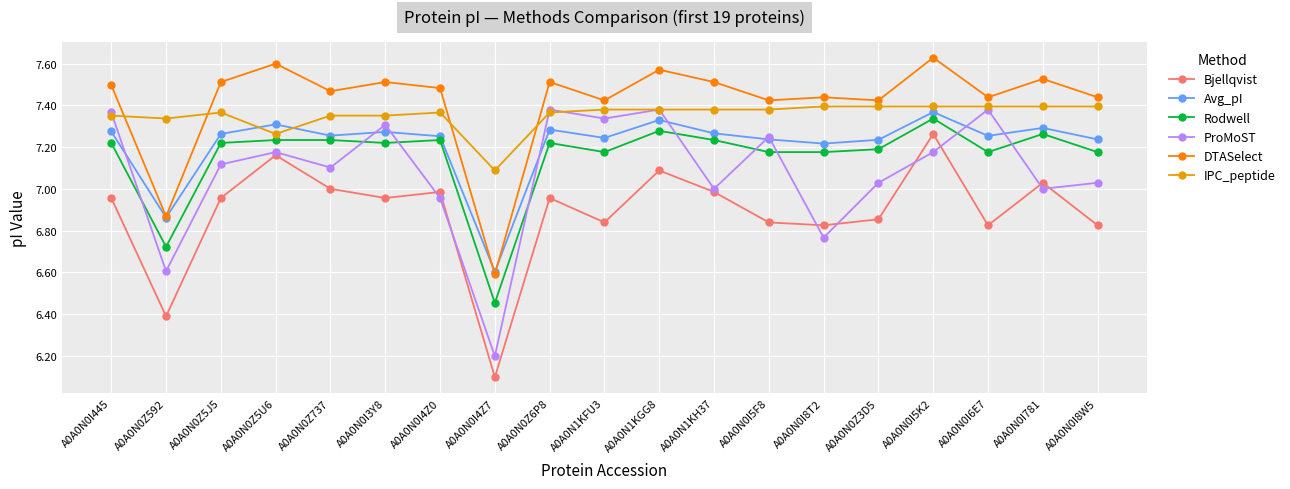

What is the difference between the maximum and minimum values in the ProMoST series?

1.2